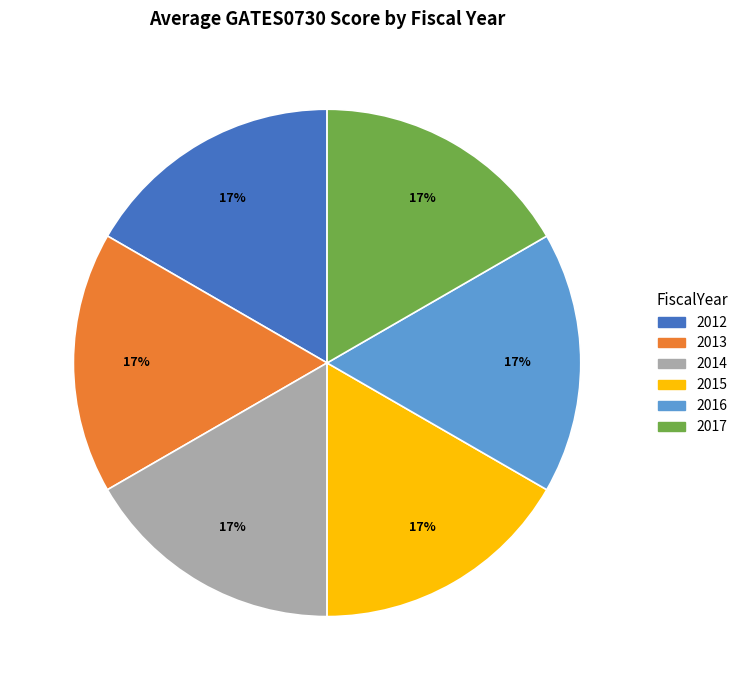

What is the ratio of the value at 2017 to the value at 2015?

1.0